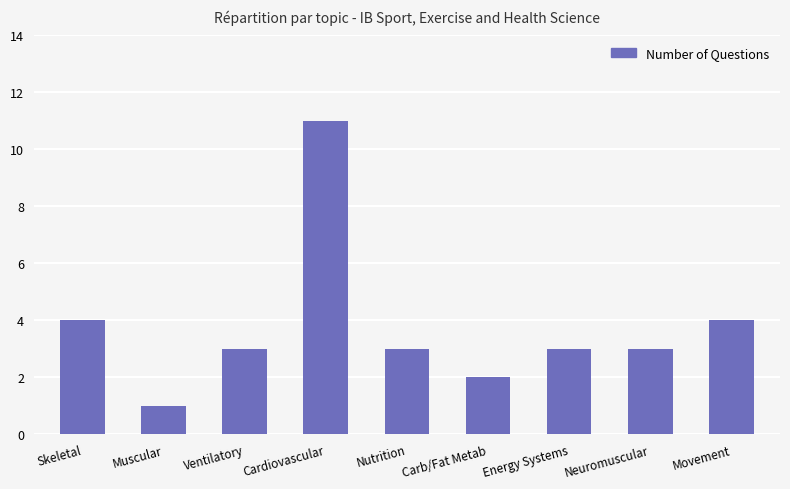

What is the change in value from Muscular to Ventilatory?

+2